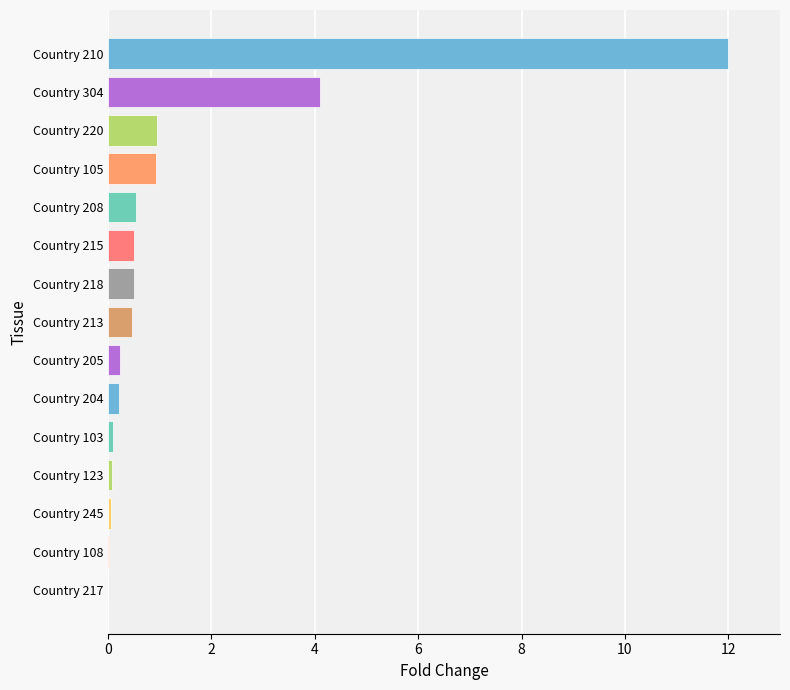

What is the sum of all values?

20.7